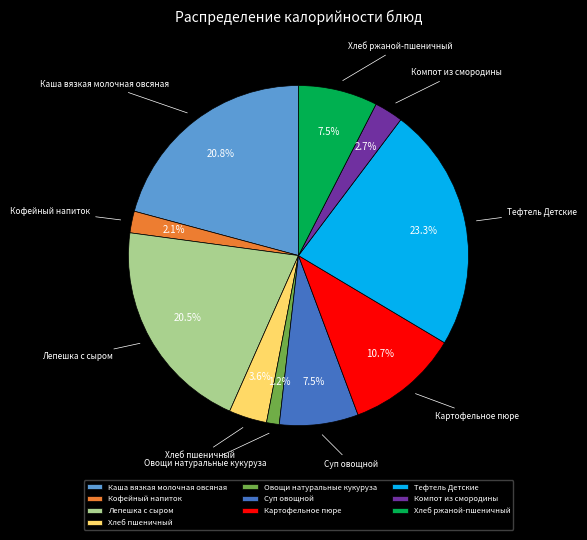

Which slice is the largest?

Тефтель Детские